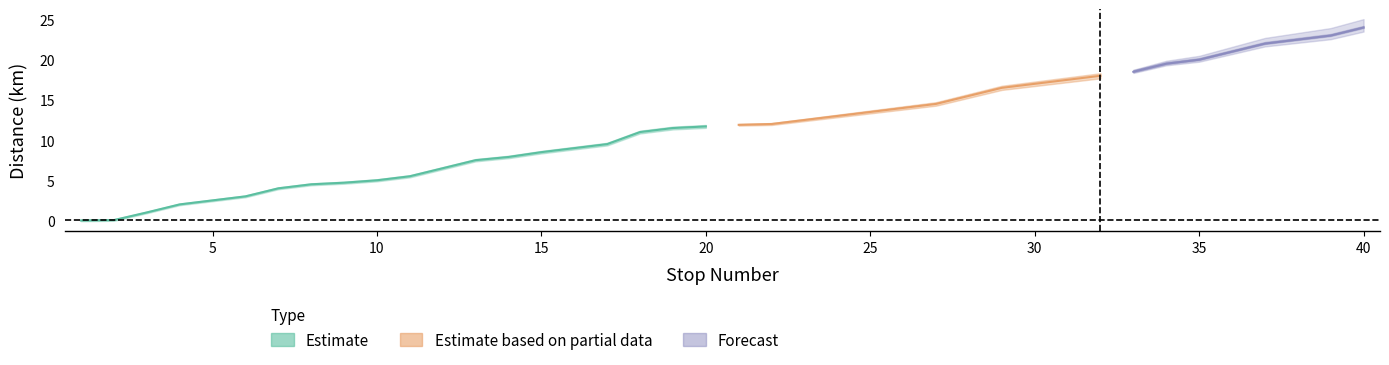

How many values in the stop_number series exceed 21?

19